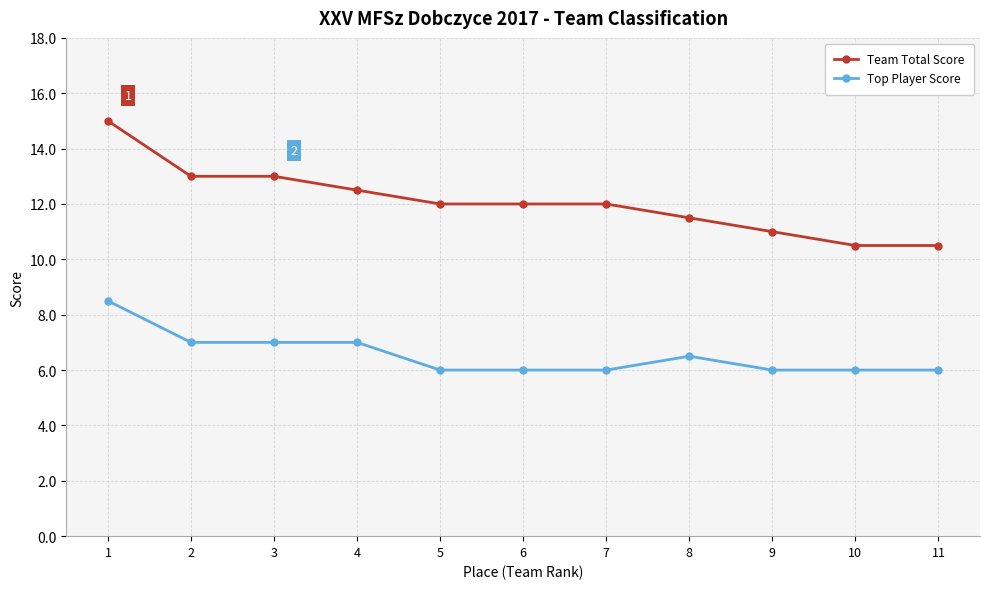

At which label does Team Total Score reach its peak?

1